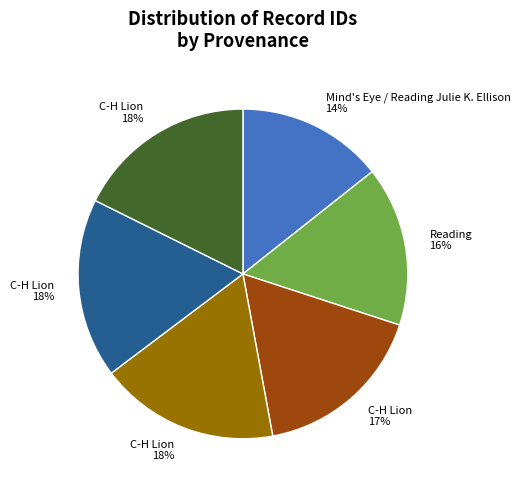

Is there a majority slice in this chart?

No